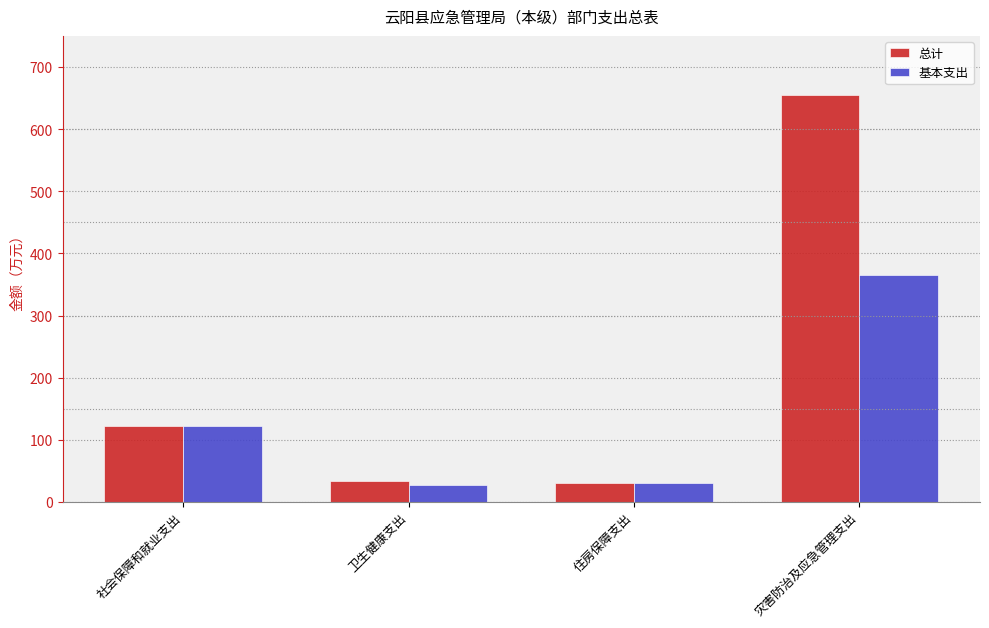

Reading left to right, extract all data points from this chart.

总计: 121.3	34.1	30.8	654.9
基本支出: 121.3	26.4	30.8	364.7